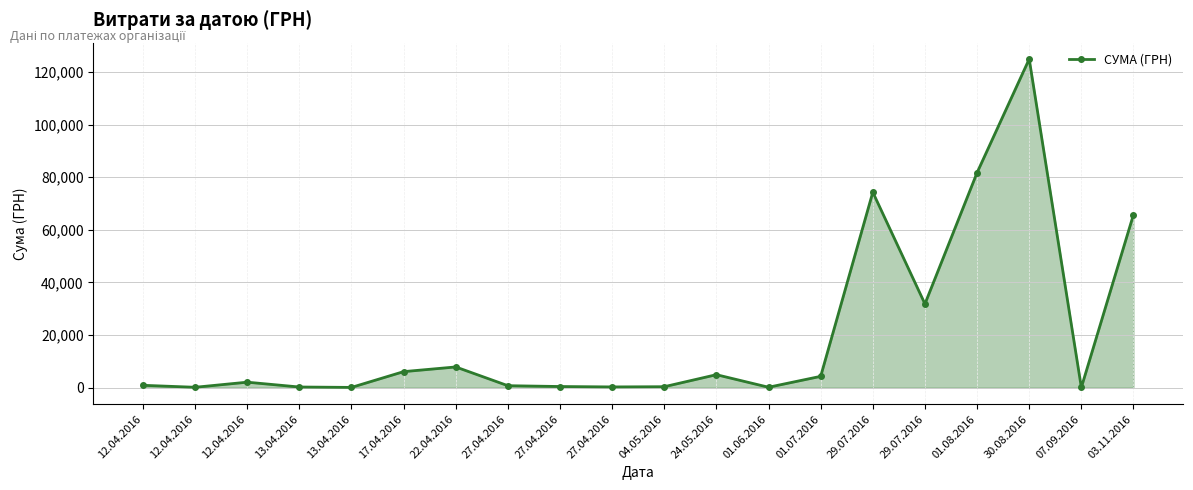

The value at 30.08.2016 is 82584.5. True or false?

False